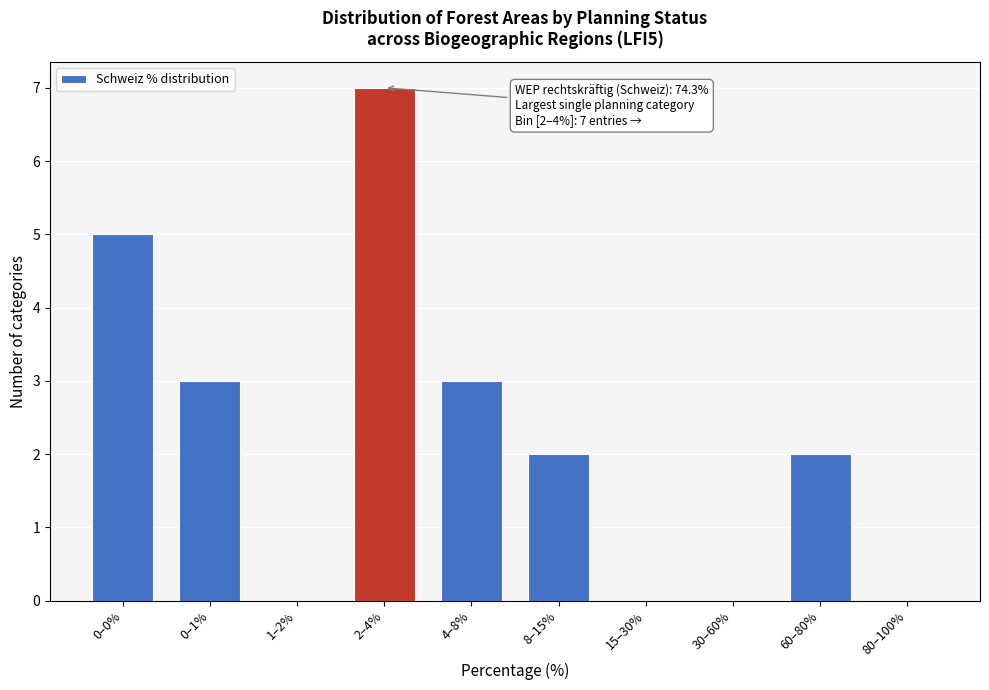

At which category does the chart reach its peak across all series?

2–4%